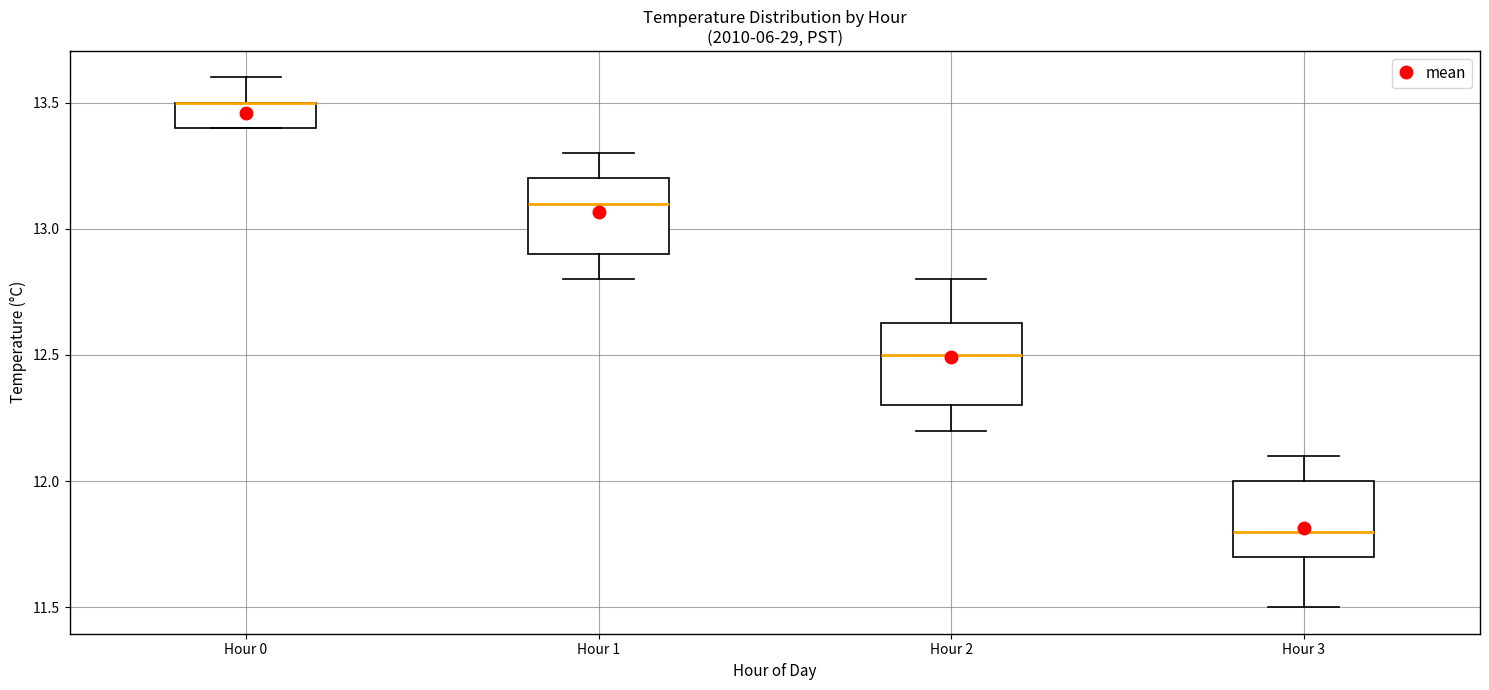

Where is the upper edge of the box for Hour 1 on the y-axis? The values are not printed on the chart, so give them approximately, as read against the axis.

13.20